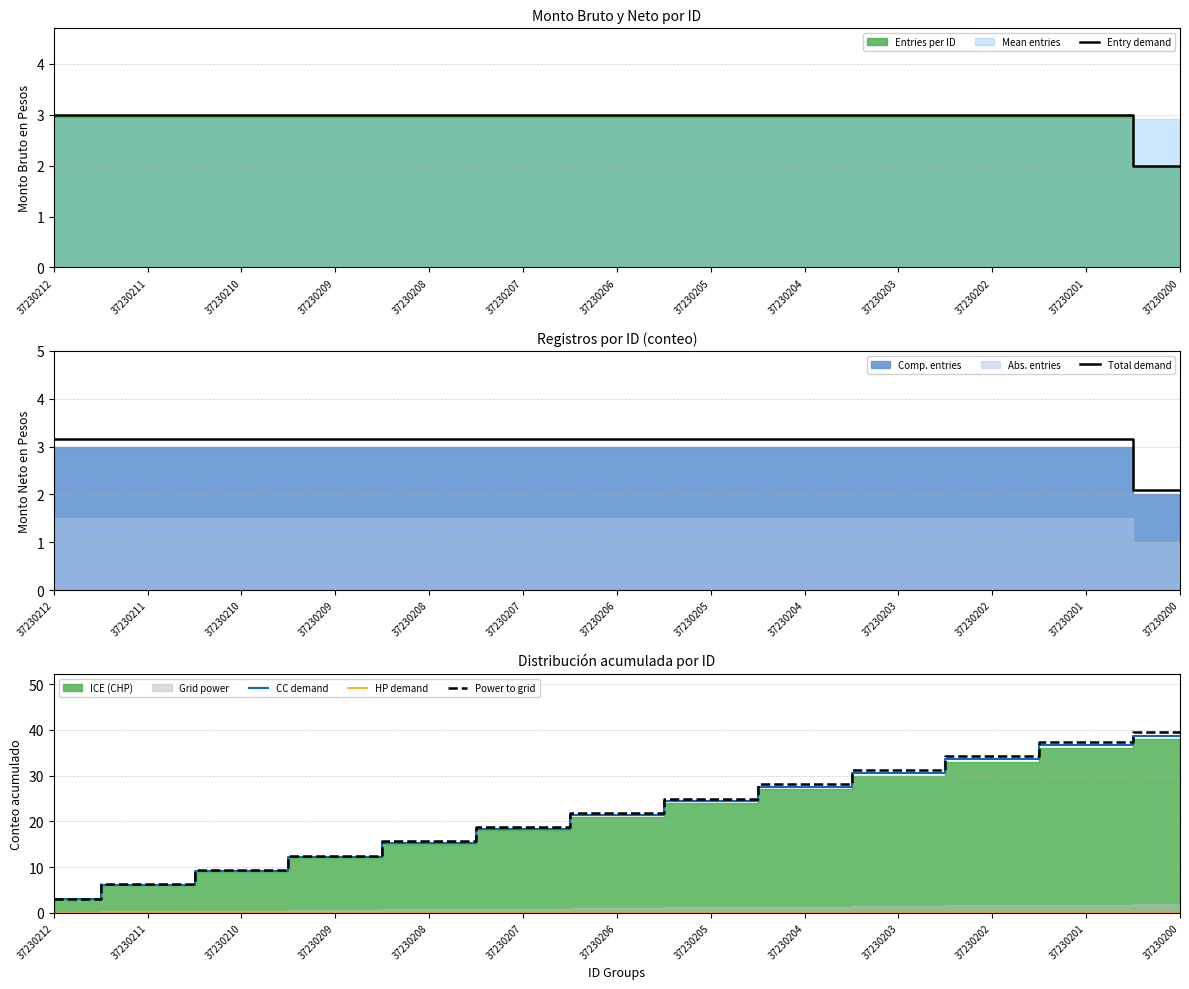

Which series changed the most between 37230202 and 37230201?

Power to grid